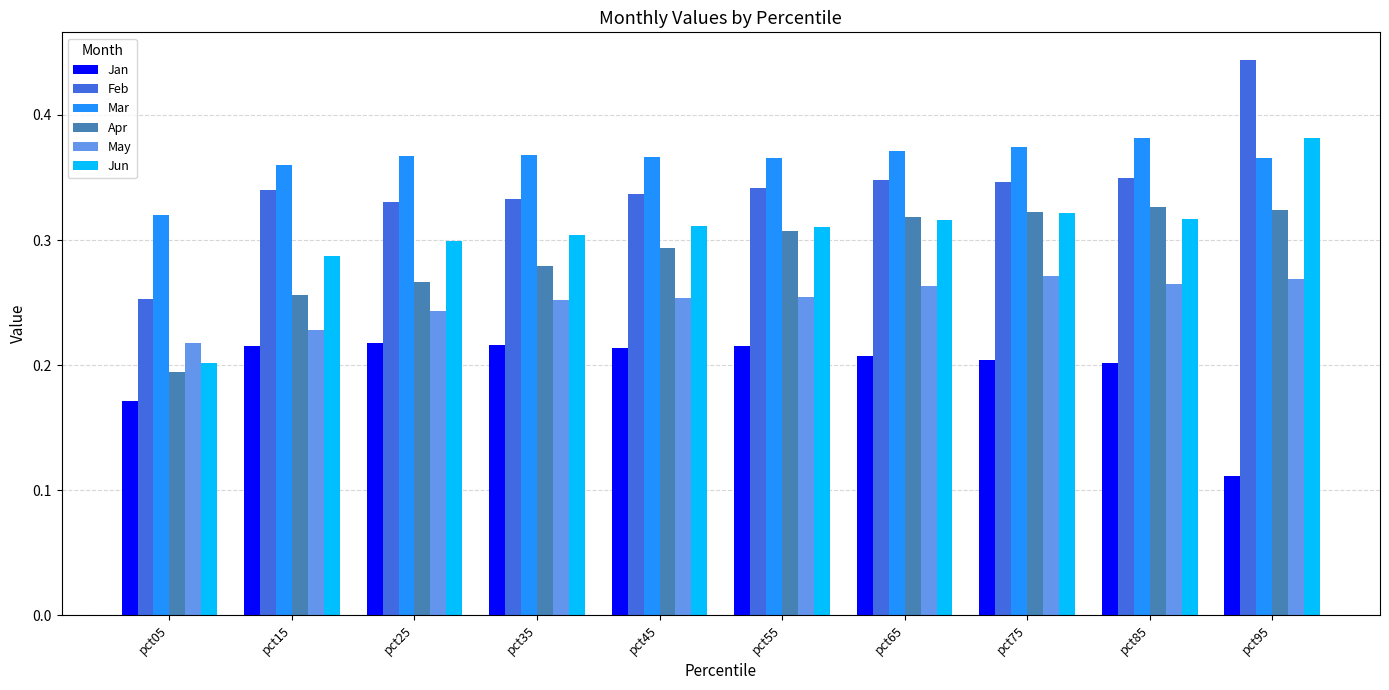

How many data points does each series have?

10